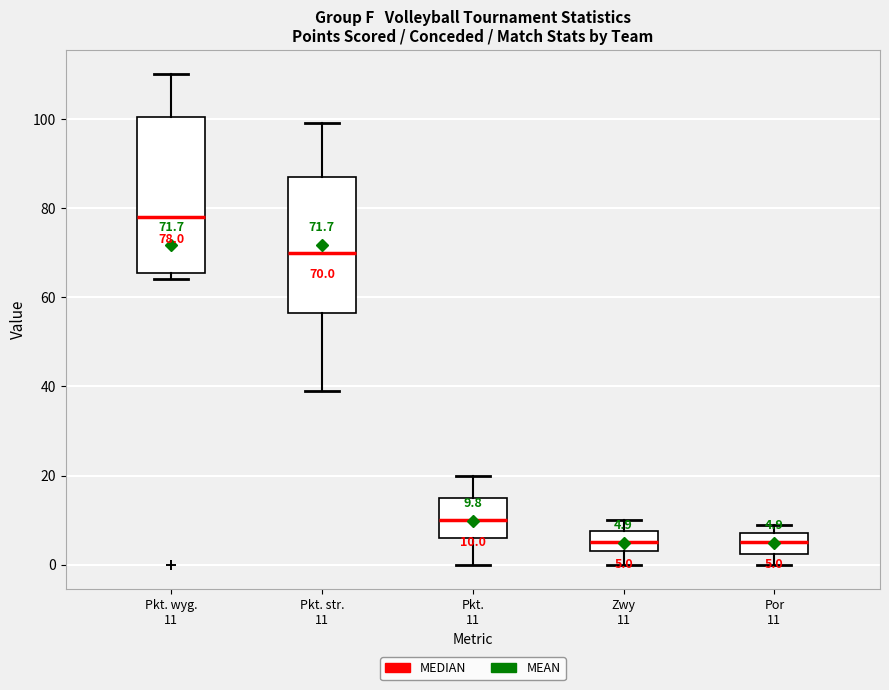

Comparing the boxes themselves (not the whiskers), which one is the tallest?

Pkt. wyg. 11